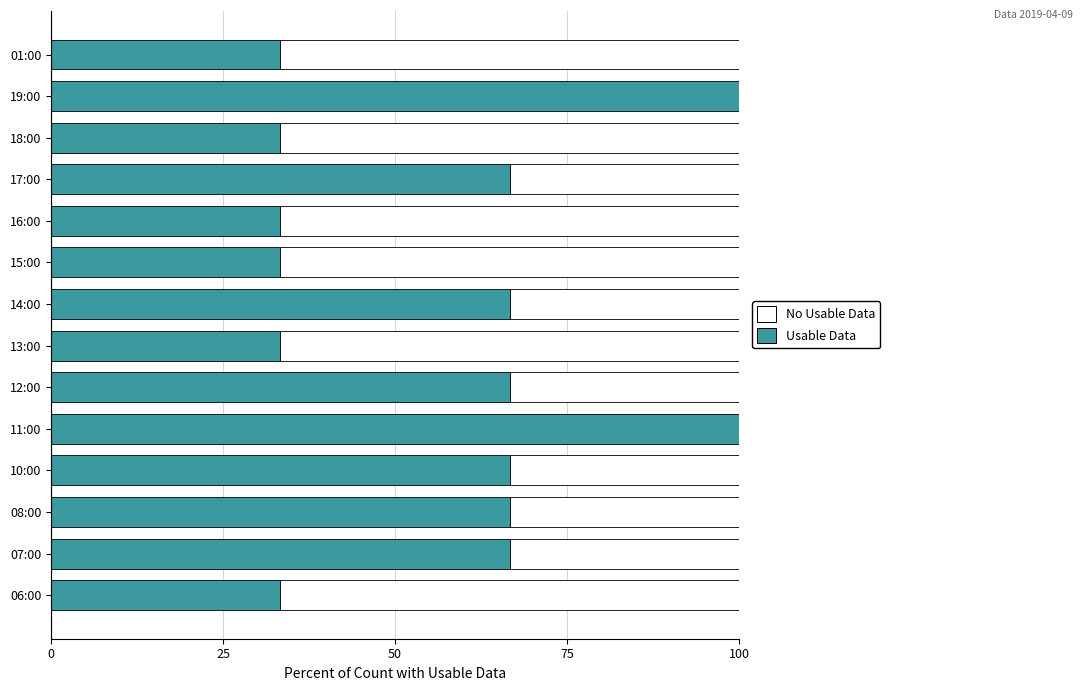

What is the total value across all series at 11:00?

100.0